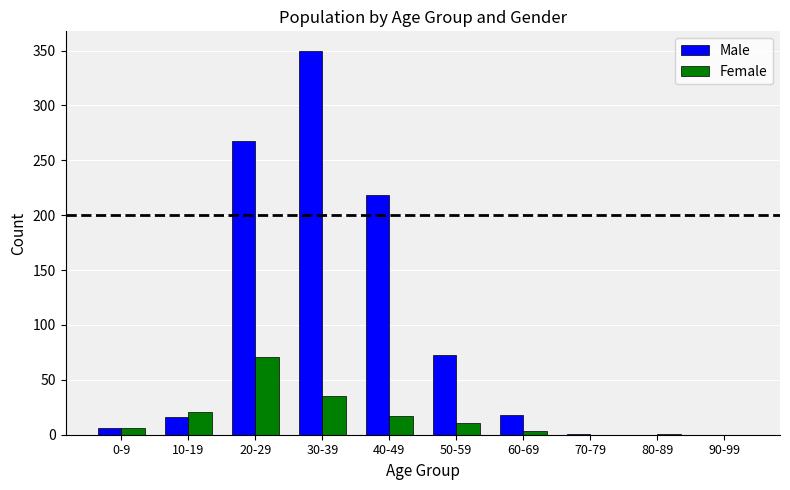

What are all the series names shown in the legend?

Male, Female